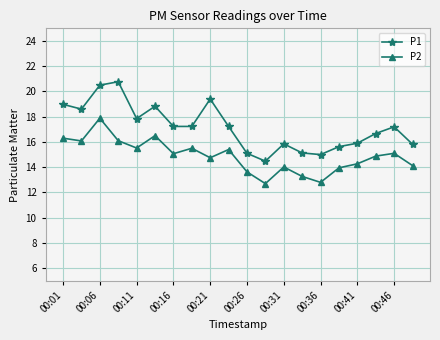

Which series has the largest total across all categories?

P1